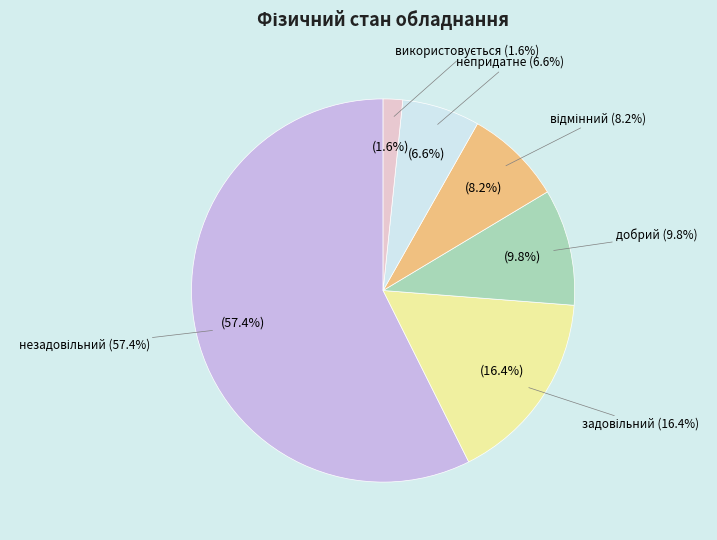

What percentage do відмінний and задовільний together represent?

24.6%